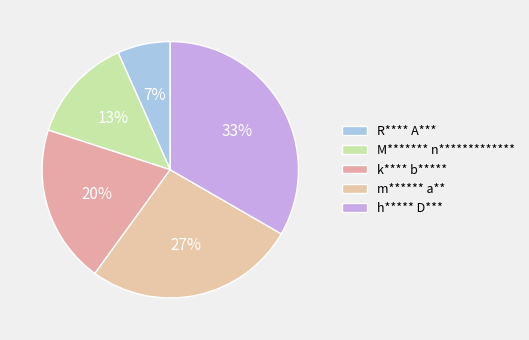

How many segments does this pie chart have?

5